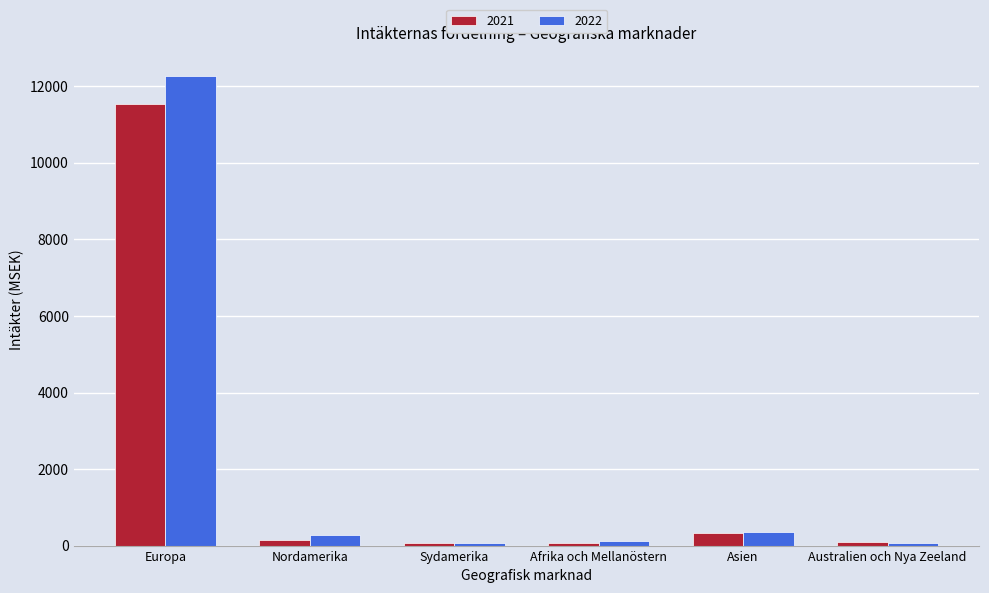

What is the maximum value shown in the chart?

12261